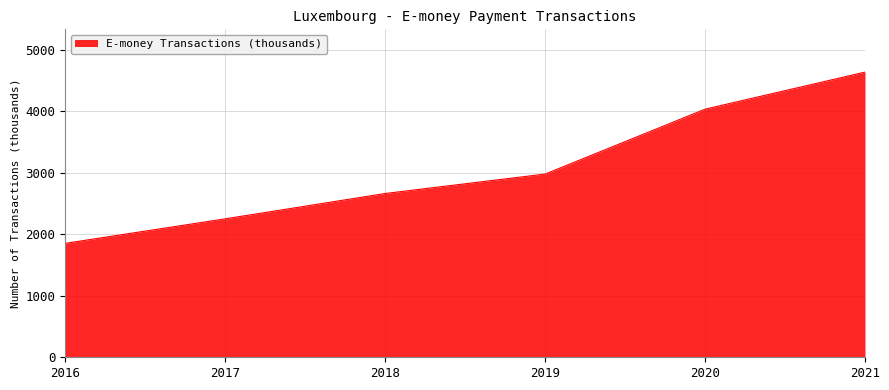

Reading left to right, what are all the values shown in this chart?

1854.2	2253.0	2665.2	2981.6	4037.7	4640.8